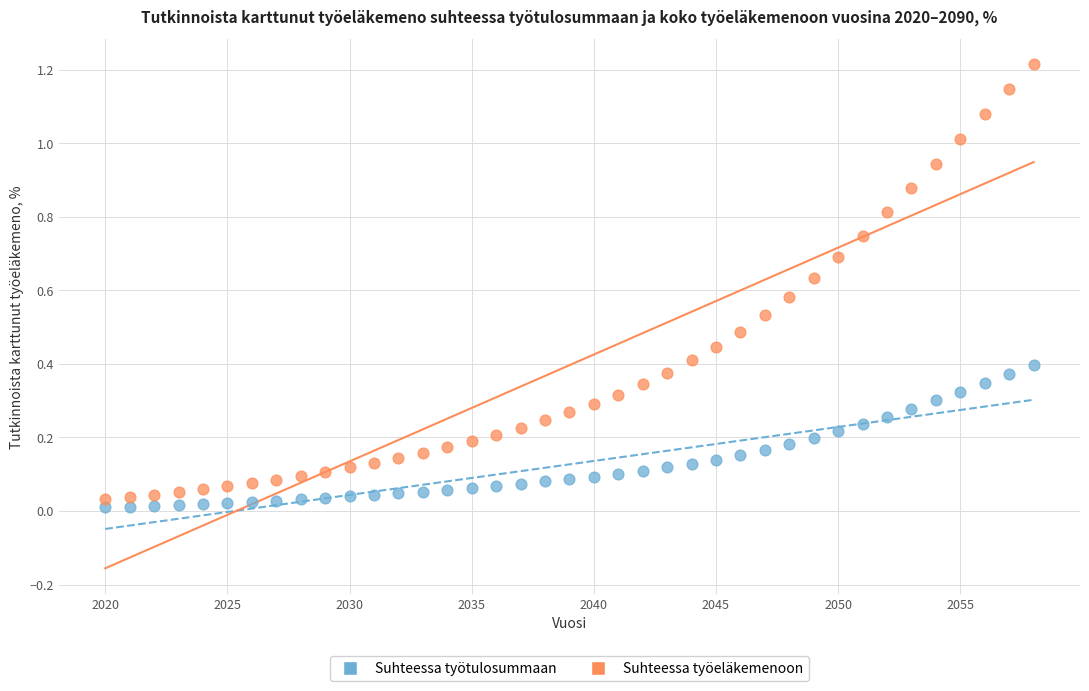

What are all the series names shown in the legend?

Suhteessa työtulosummaan, Suhteessa työeläkemenoon